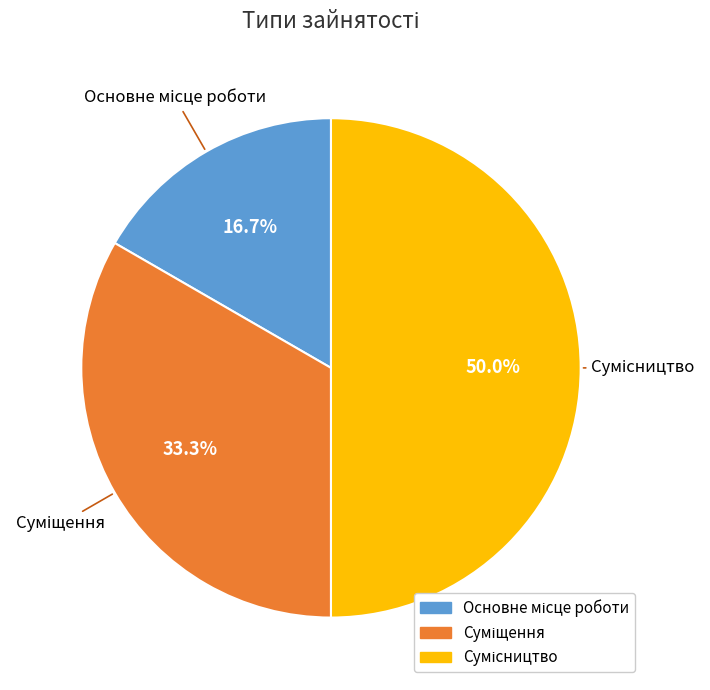

How many segments does this pie chart have?

3